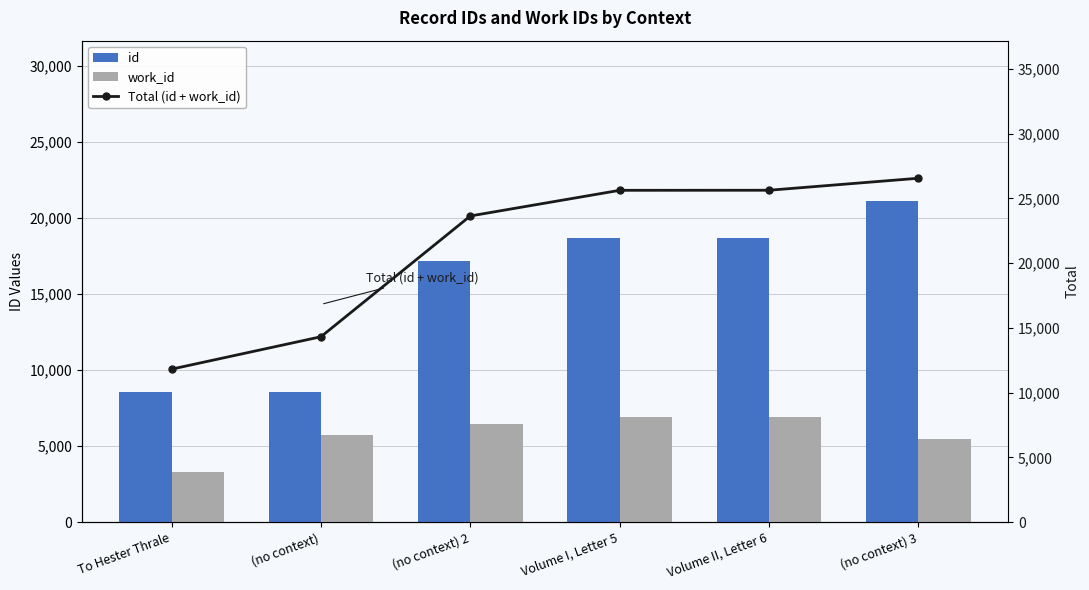

Are the bars horizontal?

No